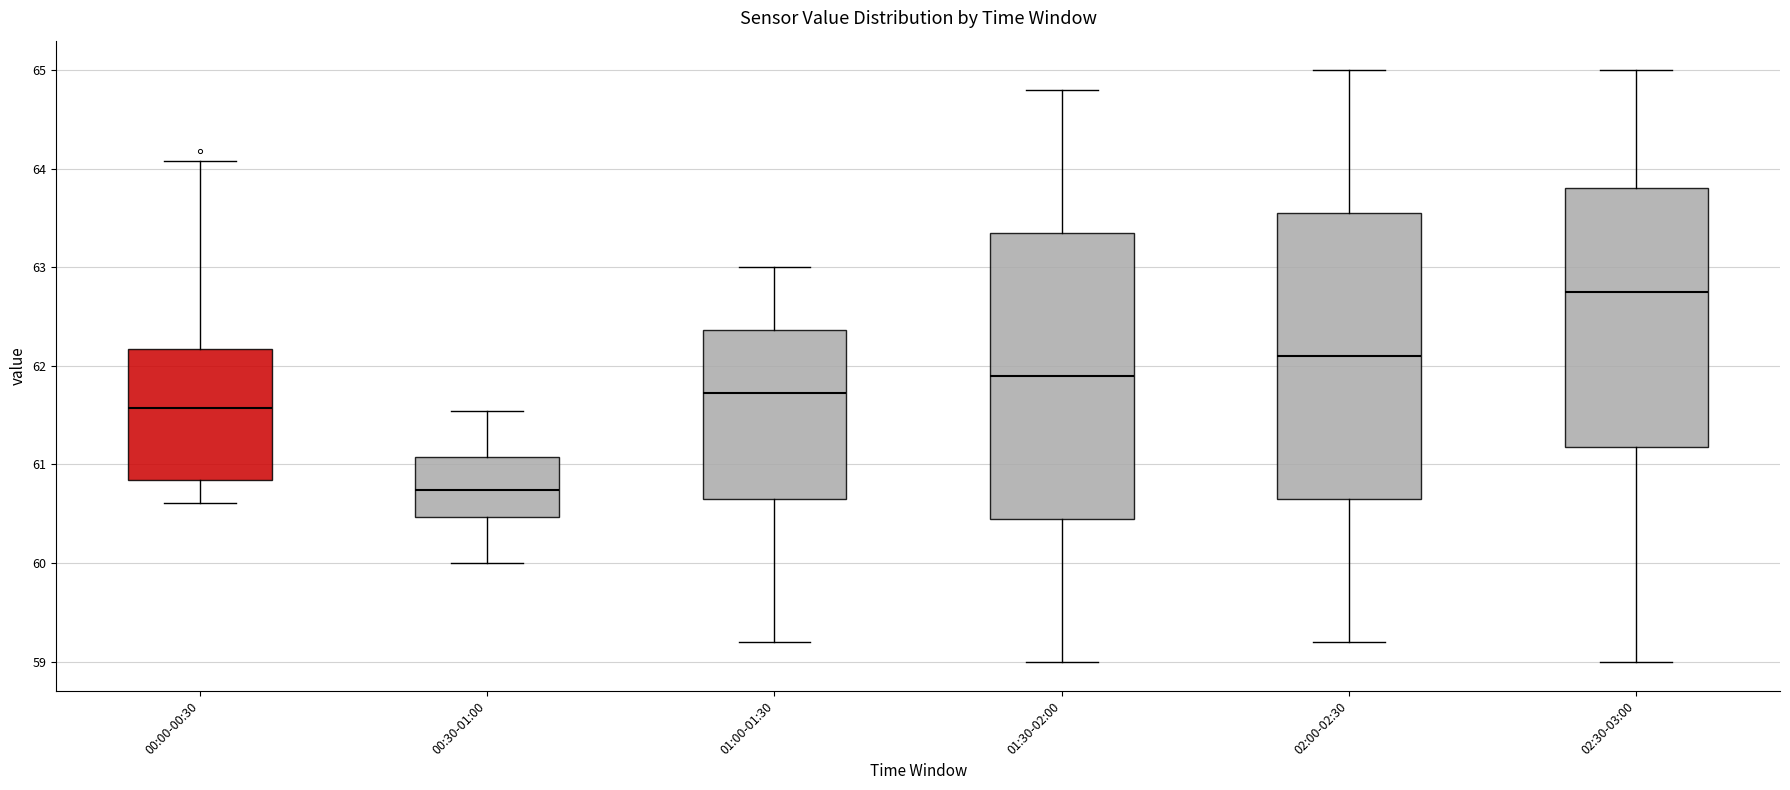

Where does the lower whisker of the box for 00:00-00:30 end on the y-axis? The values are not printed on the chart, so give them approximately, as read against the axis.

60.6